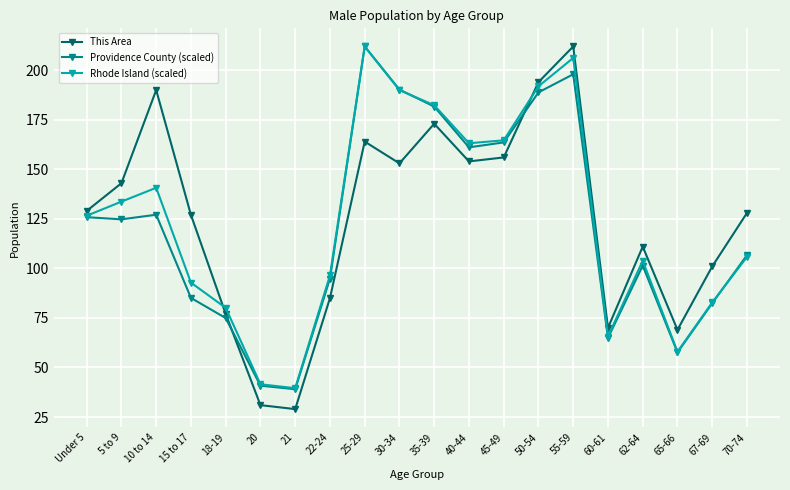

What is the value of the This Area point at the 15th from the left?

212.0